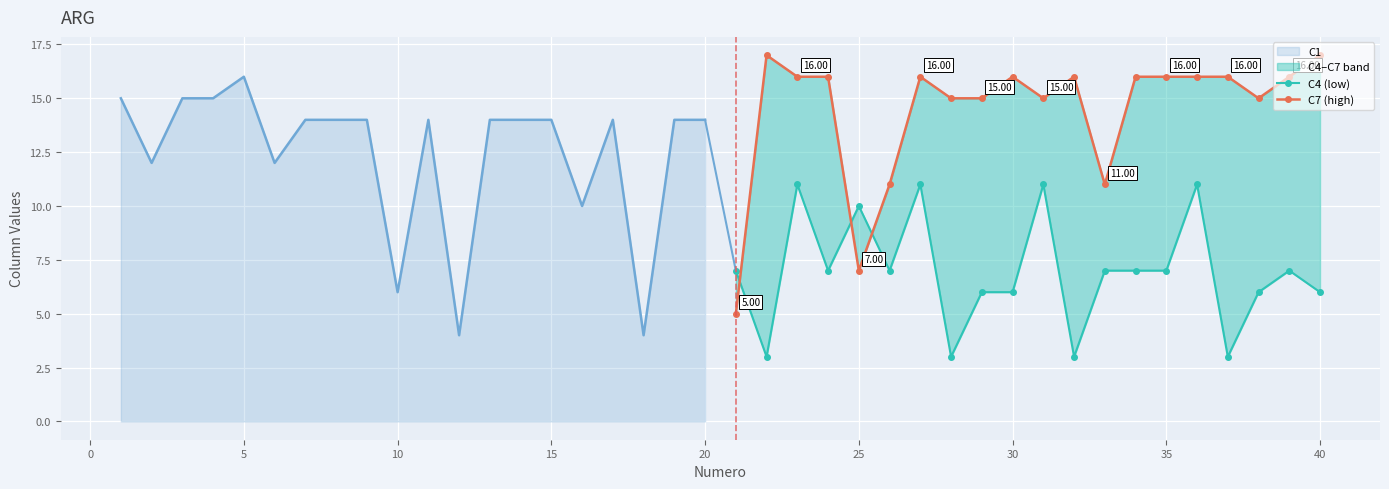

How many data points does each series have?

20